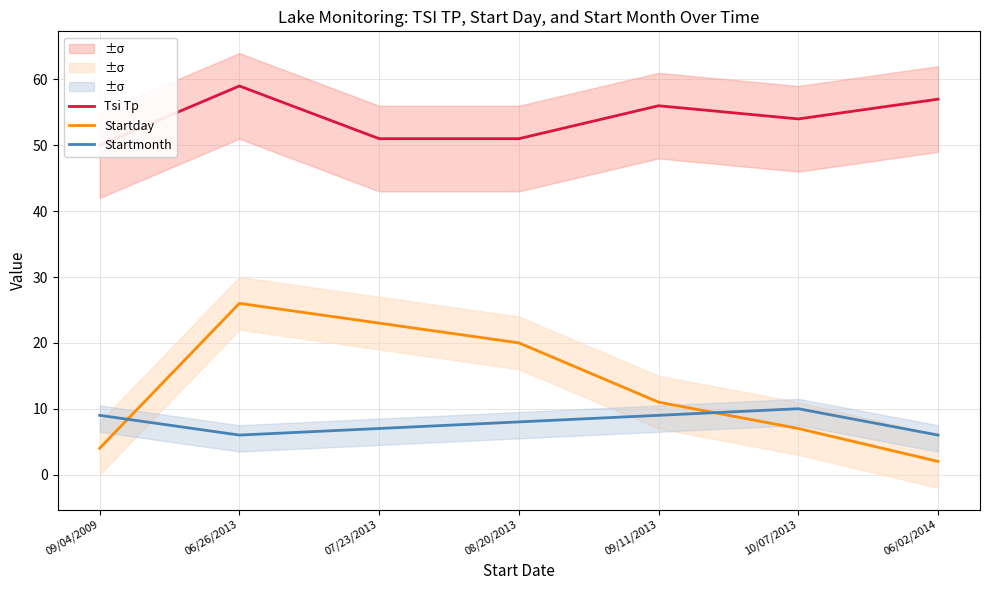

At which category does Startmonth reach its first local peak?

10/07/2013